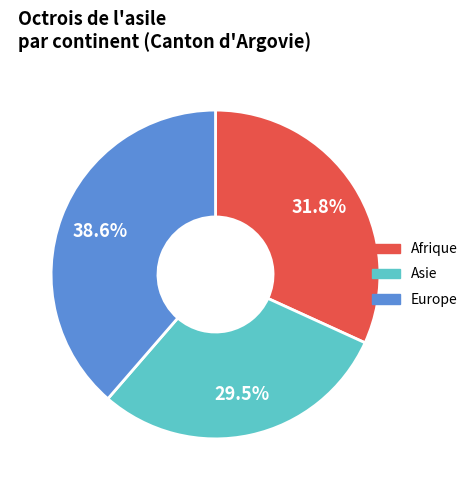

Does any single category account for the majority?

No